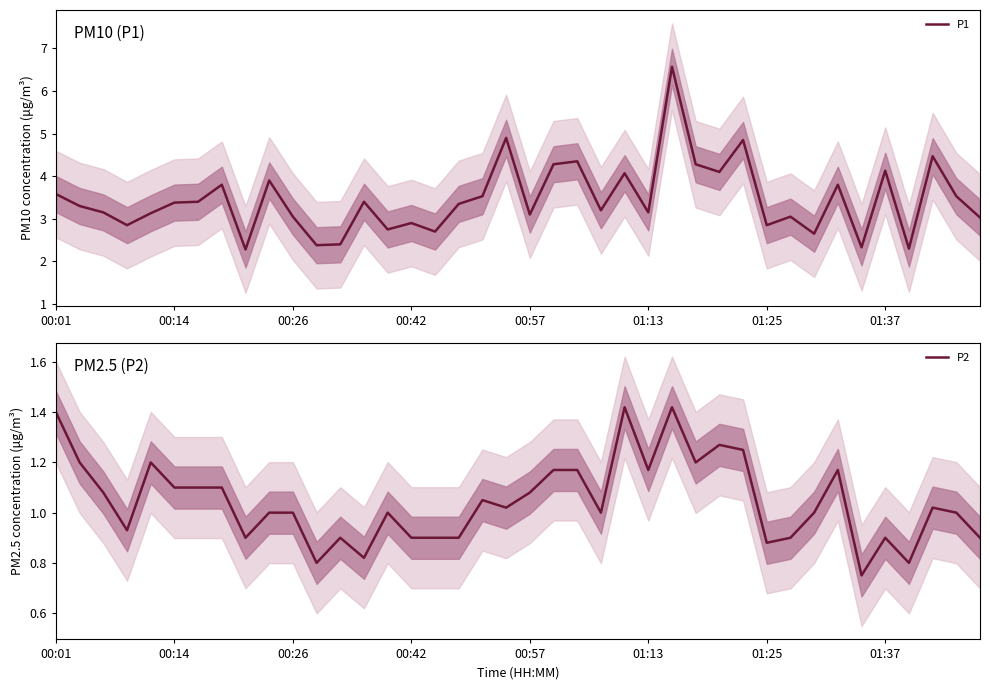

Is it true that P1 equals 4.3 at 01:13?

False